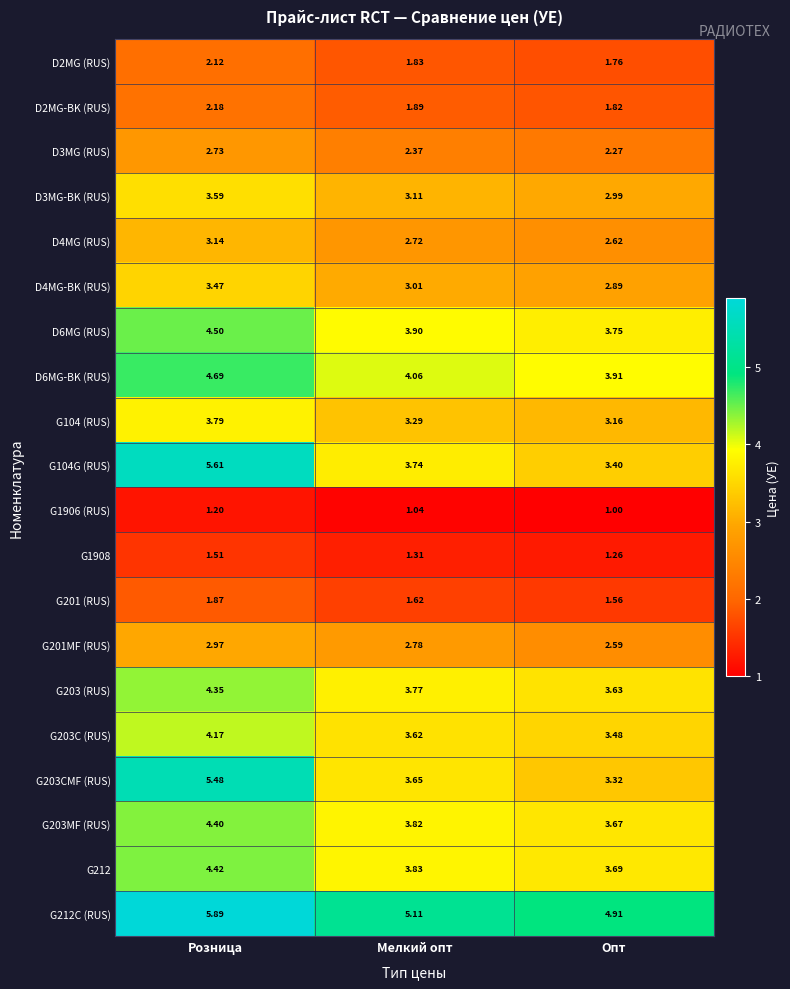

What is the total value across all series at Розница?

72.1